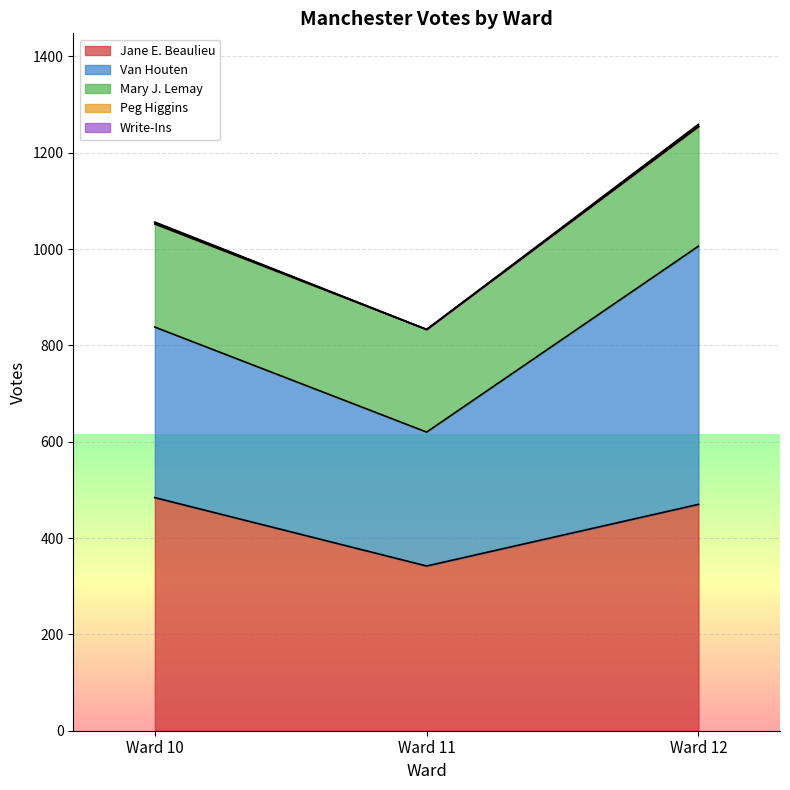

Which series has the largest total across all categories?

Jane E. Beaulieu